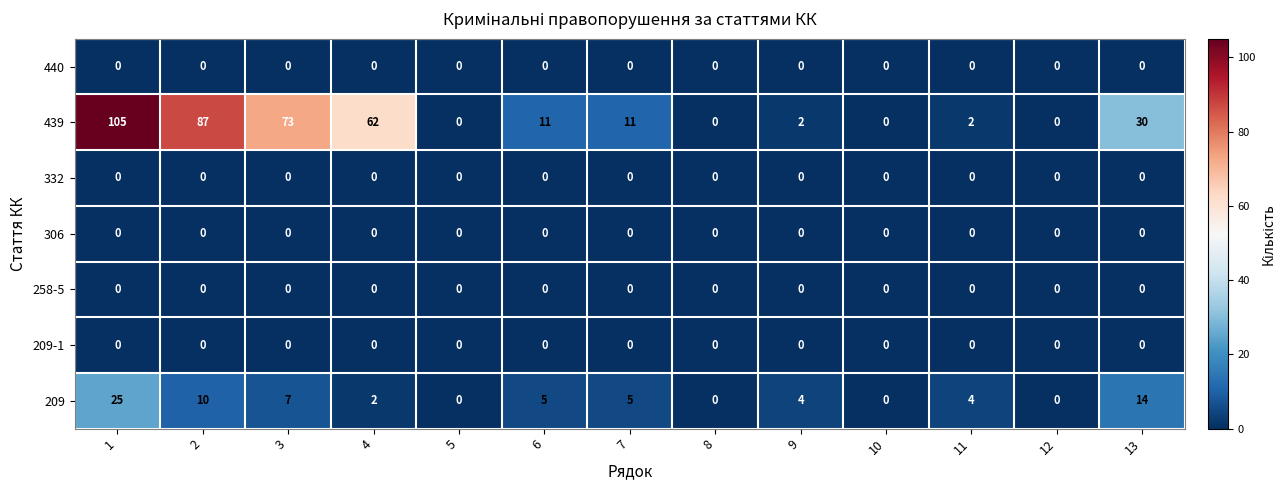

What is the approximate value of 439 at 3, to the nearest 5?

75